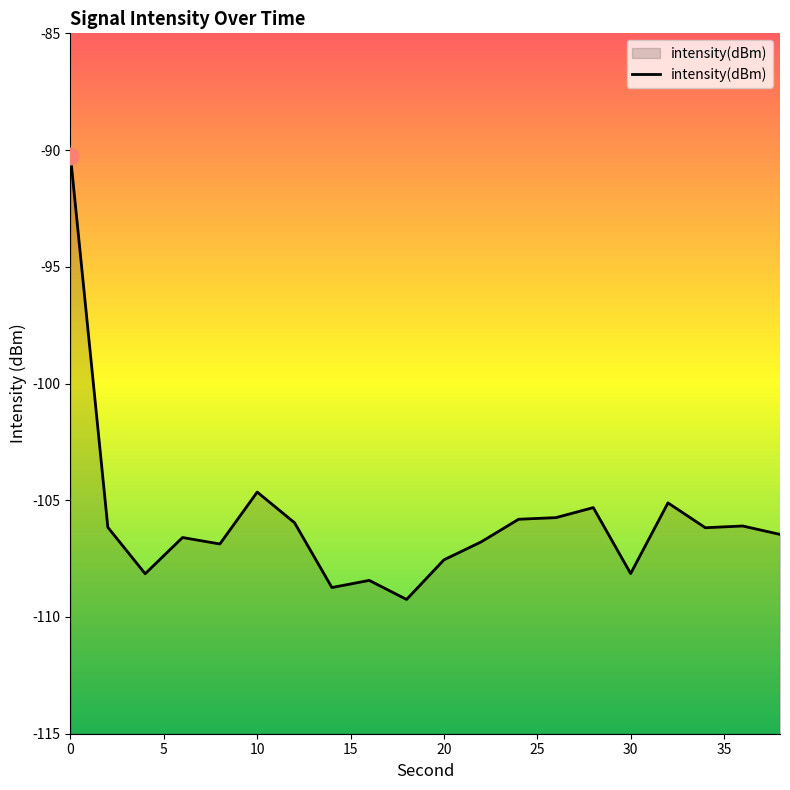

Reading right to left, transcribe all the data shown in this chart.

-106.5	-106.1	-106.2	-105.1	-108.1	-105.3	-105.7	-105.8	-106.8	-107.6	-109.2	-108.4	-108.7	-106.0	-104.6	-106.9	-106.6	-108.1	-106.2	-90.3